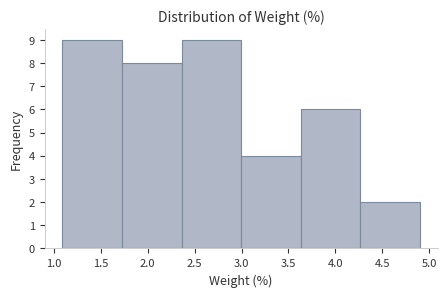

Reading left to right, list every bar in this chart as the range it spans on the x-axis followed by its height. Neither the bar edges nor the heights are printed on the chart, so give them approximately, as read against the axes.

1.090 to 1.725: 9
1.725 to 2.360: 8
2.360 to 2.995: 9
2.995 to 3.630: 4
3.630 to 4.265: 6
4.265 to 4.900: 2